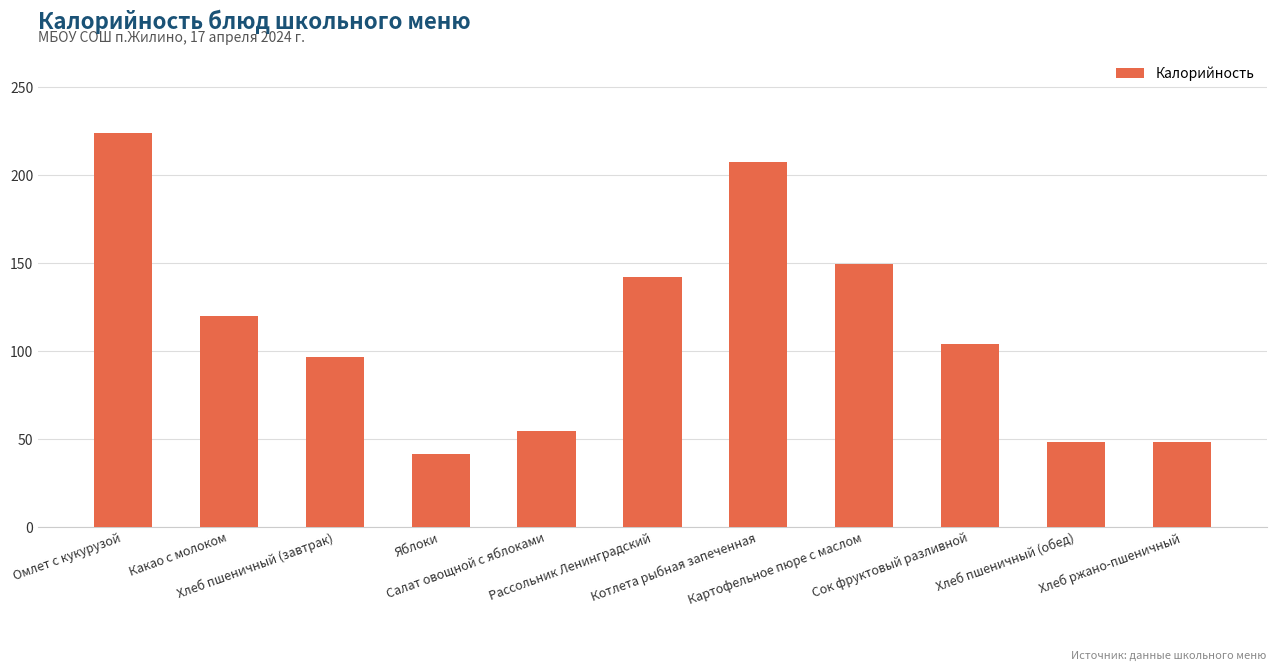

What is the ratio of the value at Салат овощной с яблоками to the value at Хлеб пшеничный (обед)?

1.1